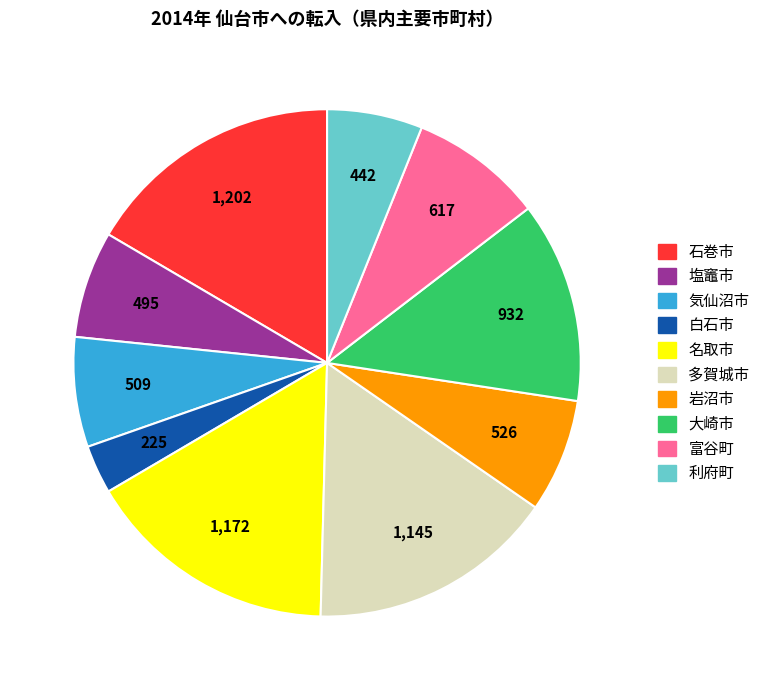

Combined, do 利府町 and 多賀城市 account for over 50%?

No